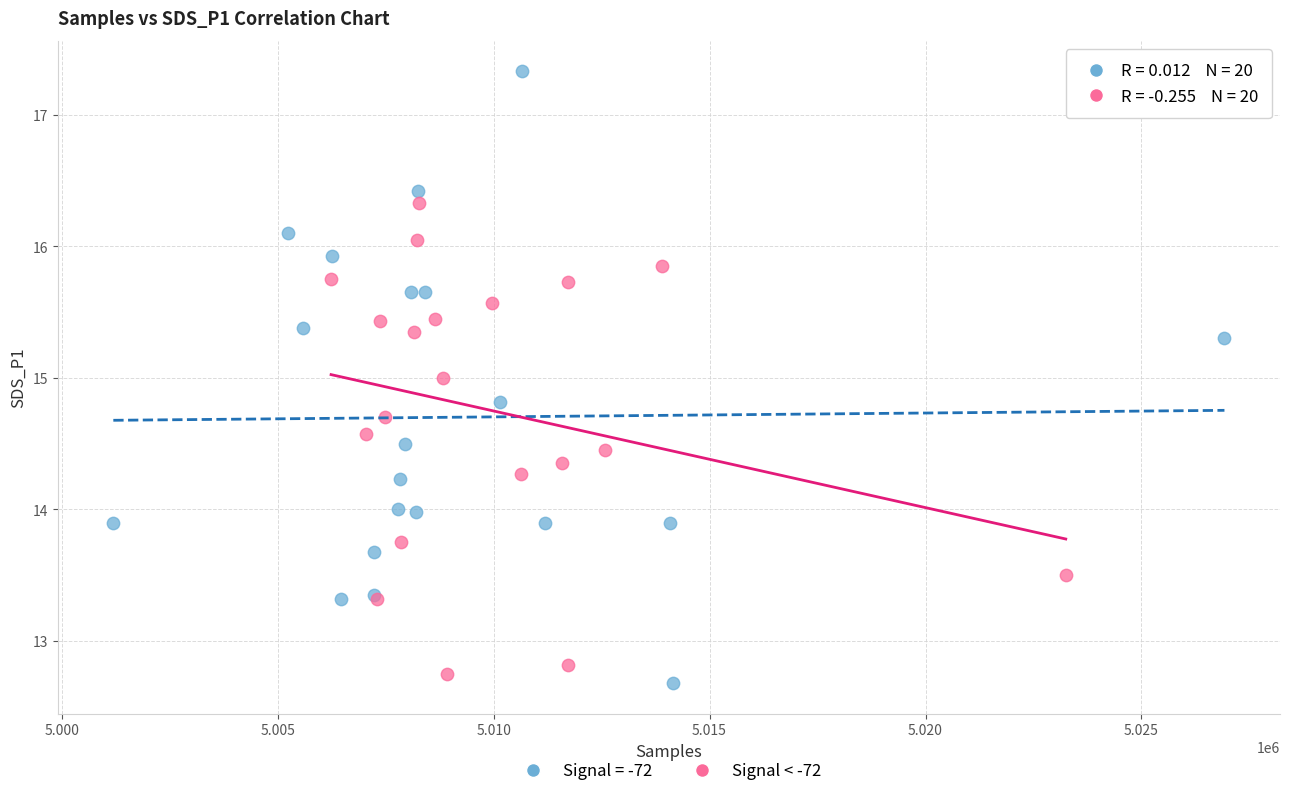

Which series contains the highest Y value?

Signal = -72